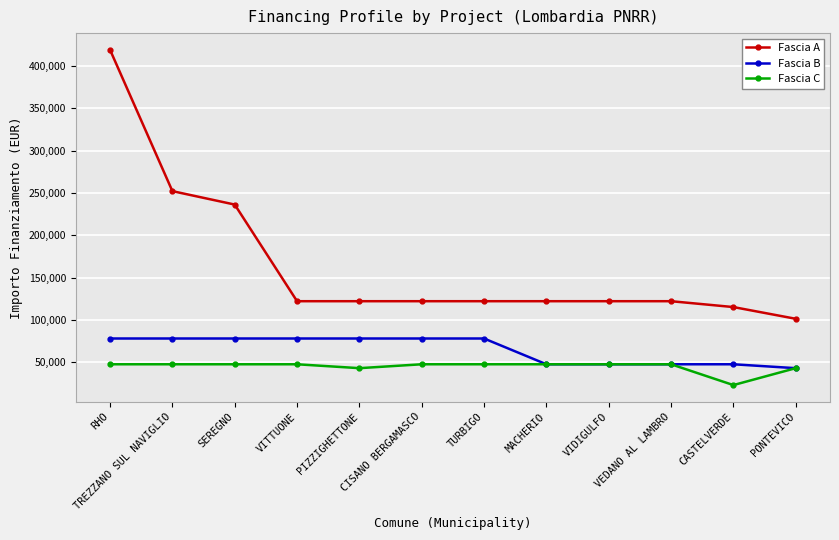

True or false: Fascia C has a value of 47427 at SEREGNO.

True